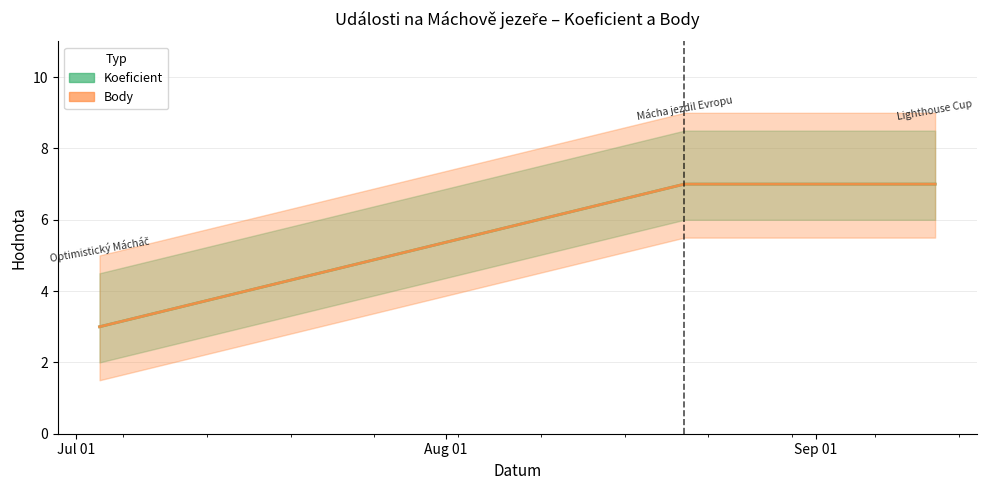

Which series has the largest total across all categories?

Koeficient